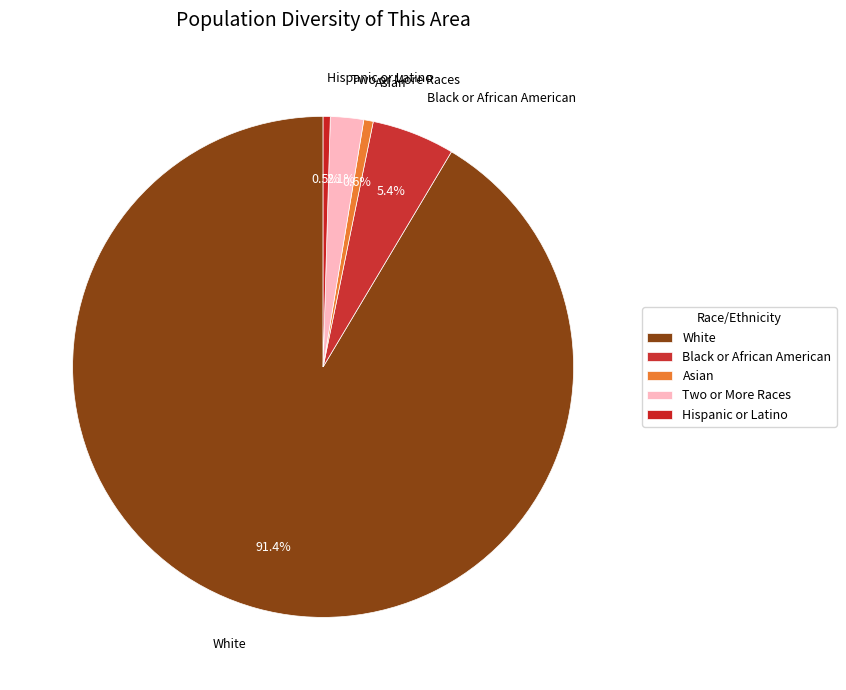

Which slice is the largest?

White